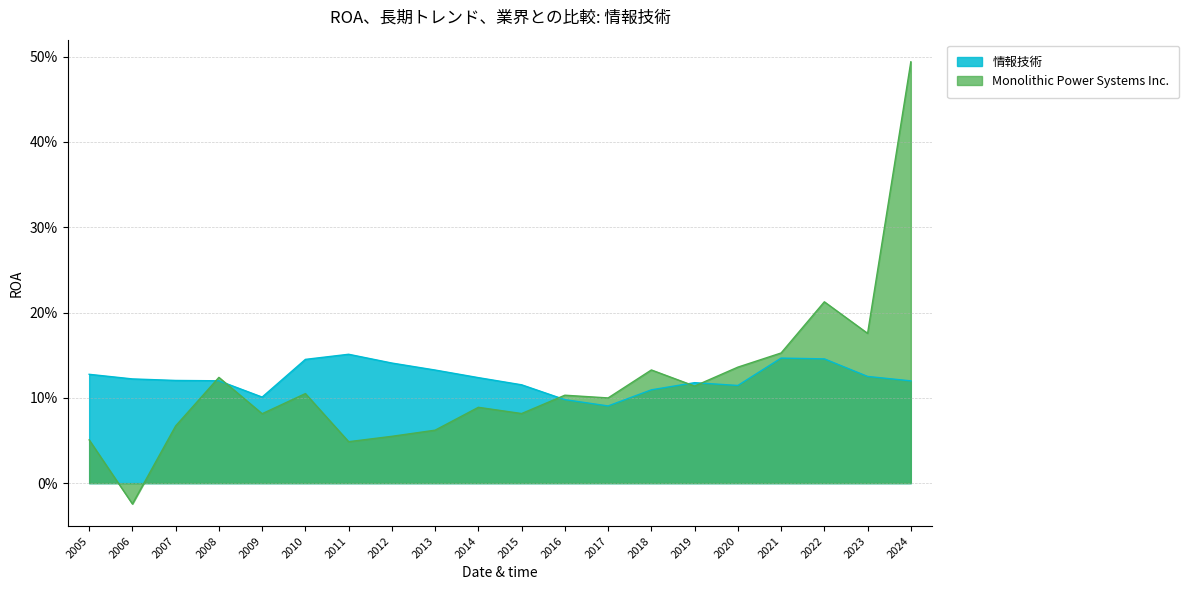

True or false: Monolithic Power Systems Inc. has a value of 0.1 at 2012.

False